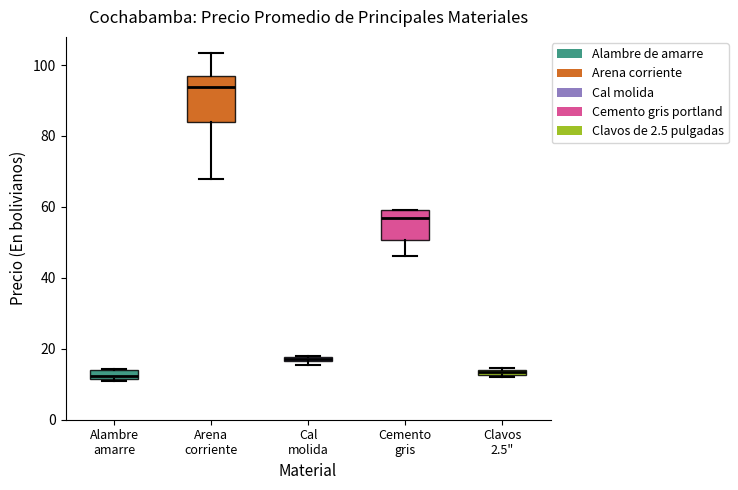

Which box is the tallest, from its lower edge to its upper edge?

Arena corriente